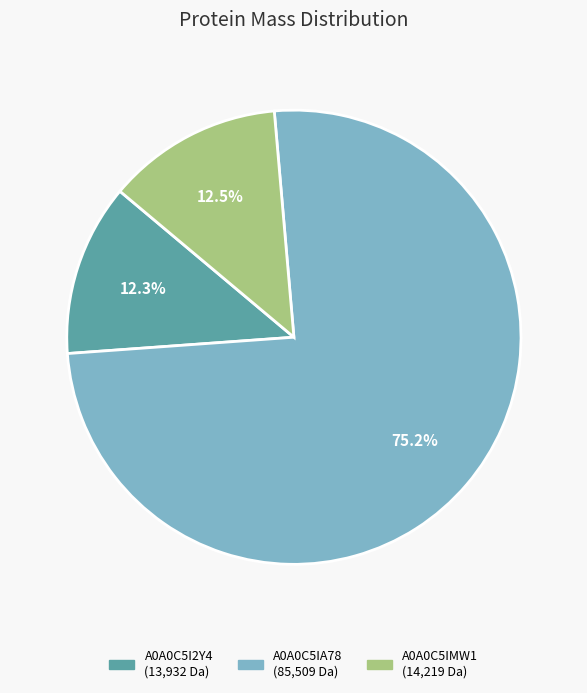

Is there a majority slice in this chart?

Yes